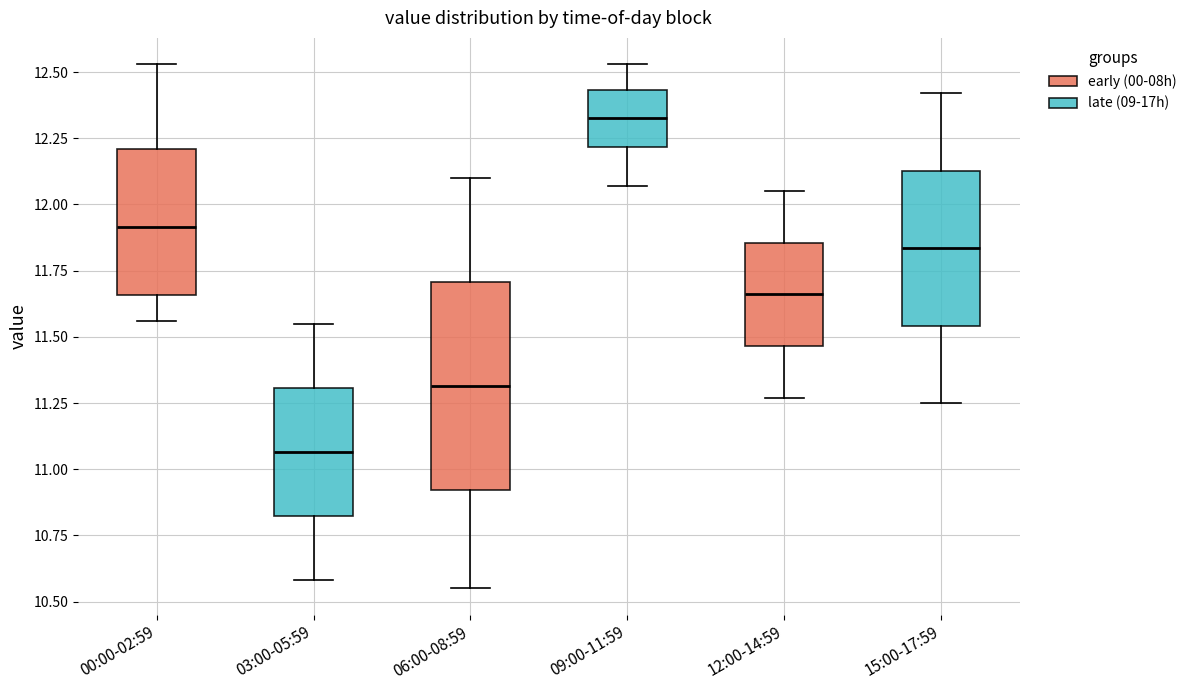

Where is the lower edge of the box for 06:00-08:59 on the y-axis? The values are not printed on the chart, so give them approximately, as read against the axis.

10.90